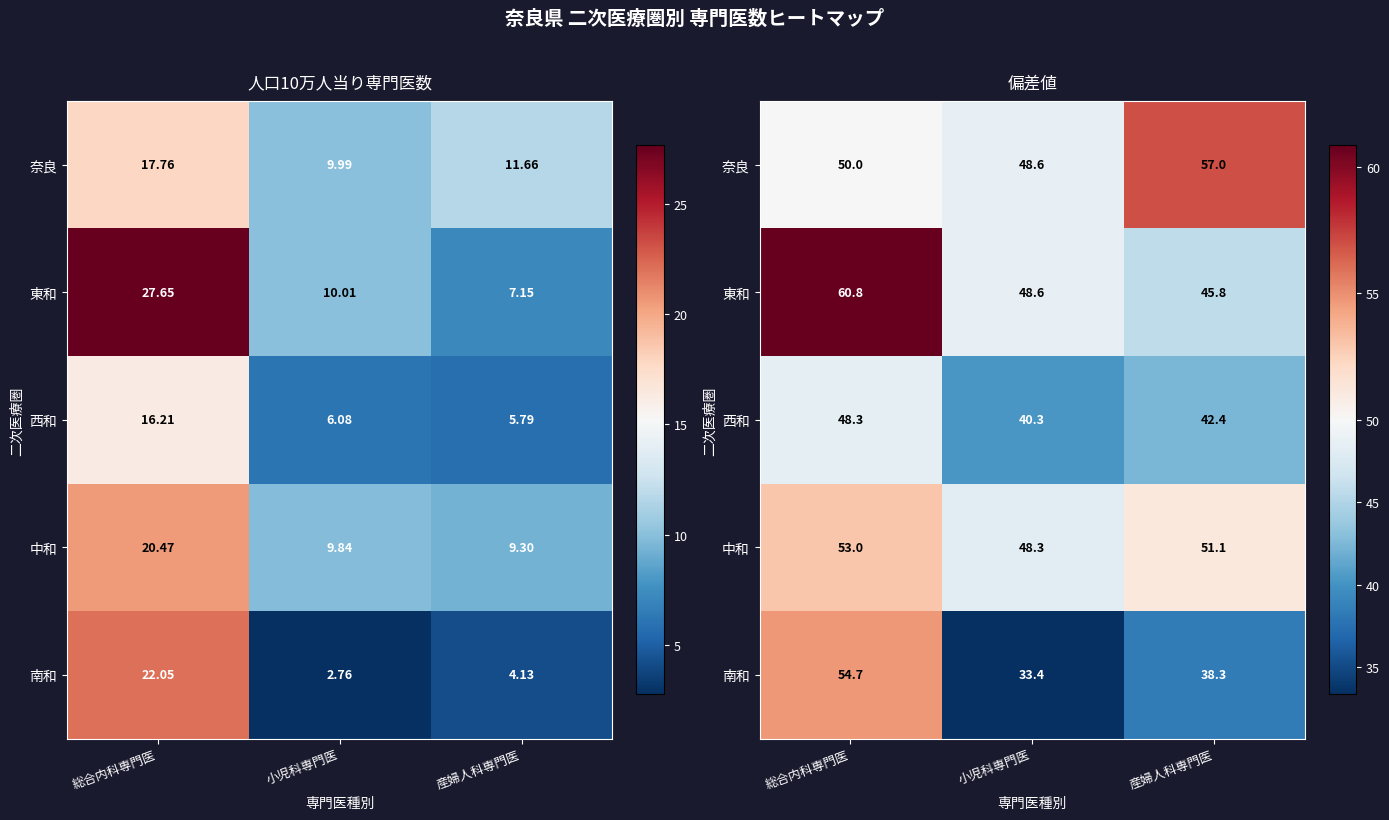

The value of 東和 at 産婦人科専門医 is 68.1. True or false?

False